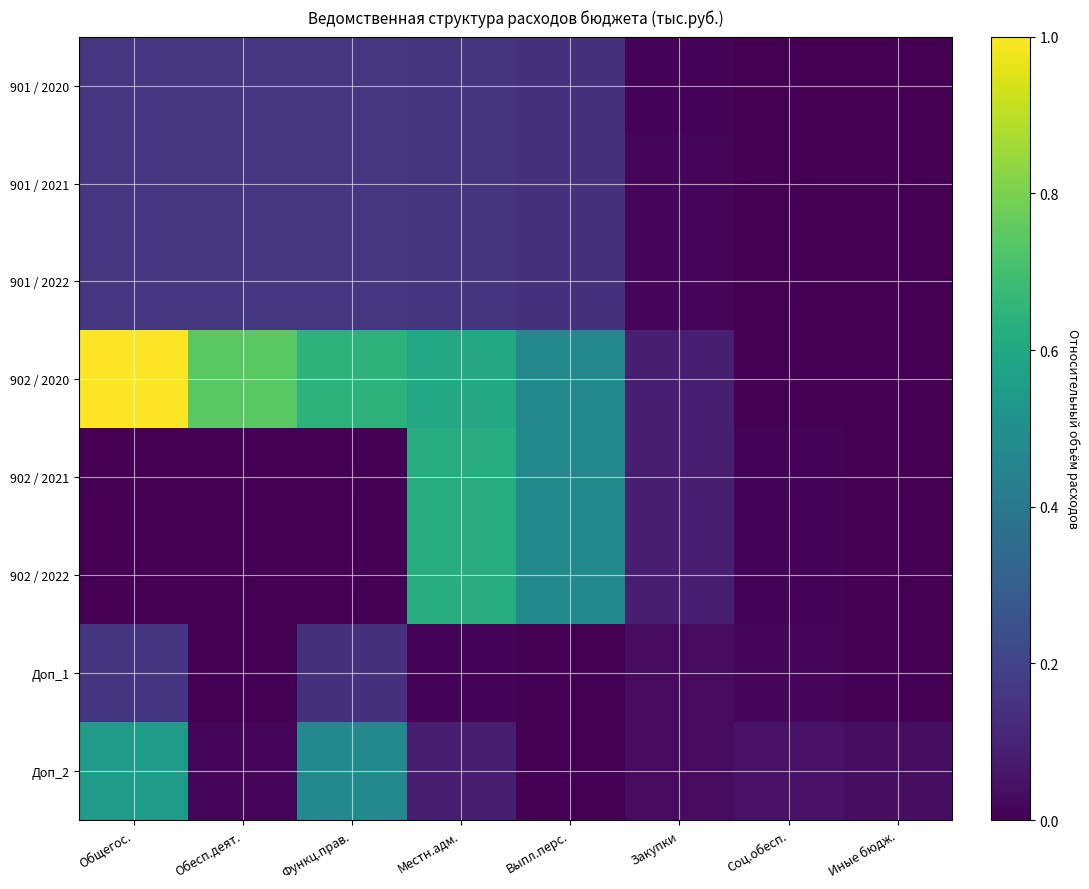

At which category is the sum across all series the highest?

Местн.адм.